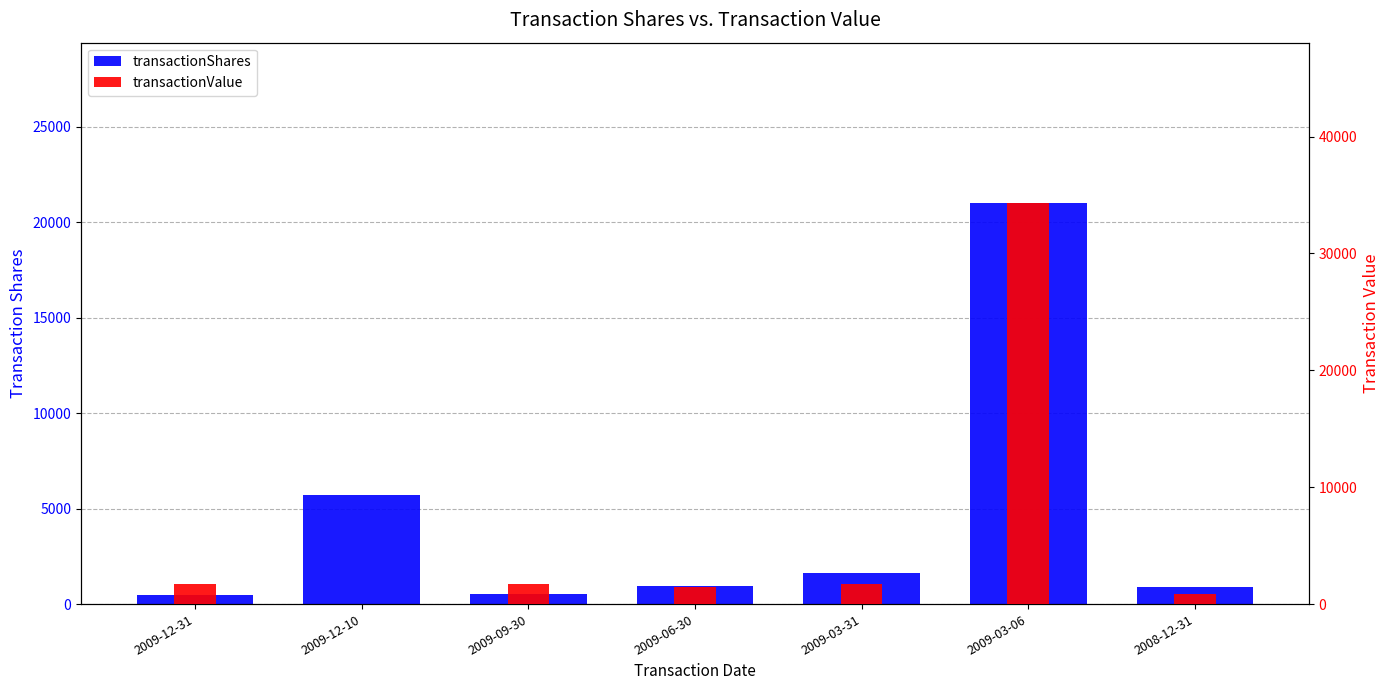

Rank the categories by transactionValue value from lowest to highest.

2009-12-10, 2008-12-31, 2009-06-30, 2009-09-30, 2009-03-31, 2009-12-31, 2009-03-06